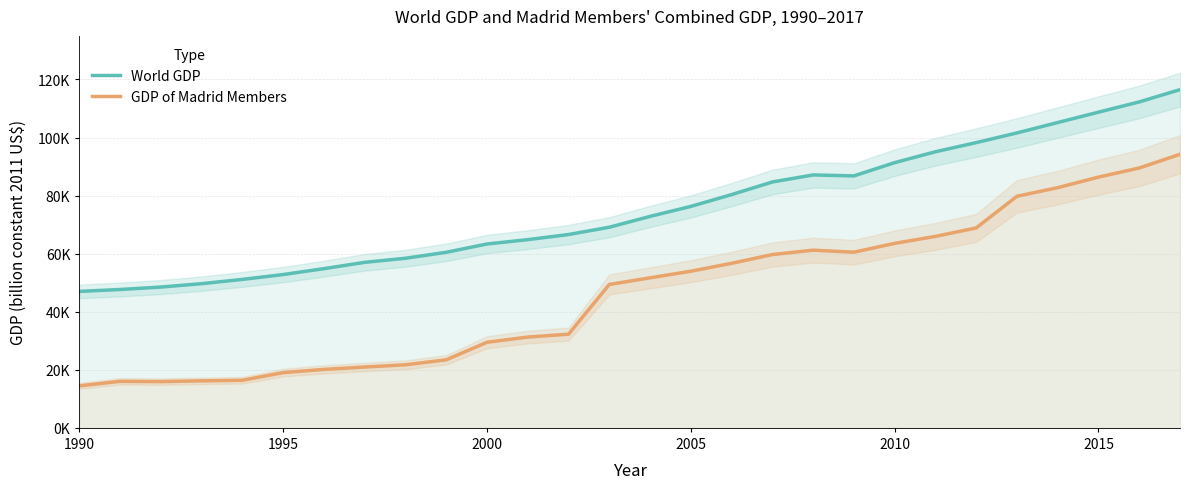

What is the sum of all World GDP values?

2108261.8